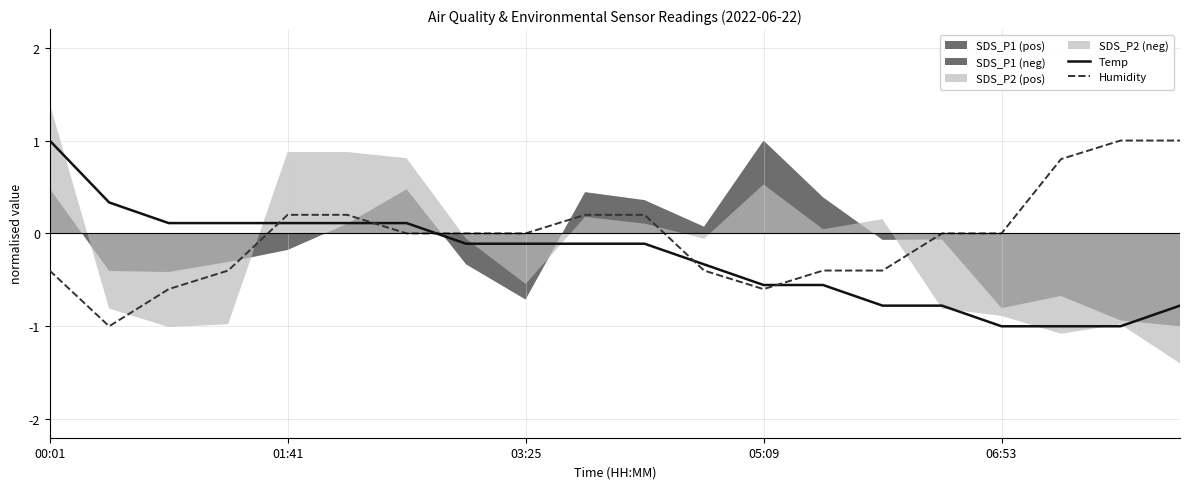

Reading left to right, what are all the values shown in this chart?

Temp: 1.0	0.3	0.1	0.1	0.1	0.1	0.1	-0.1	-0.1	-0.1	-0.1	-0.3	-0.6	-0.6	-0.8	-0.8	-1.0	-1.0	-1.0	-0.8
Humidity: -0.4	-1.0	-0.6	-0.4	0.2	0.2	0.0	0.0	0.0	0.2	0.2	-0.4	-0.6	-0.4	-0.4	0.0	0.0	0.8	1.0	1.0